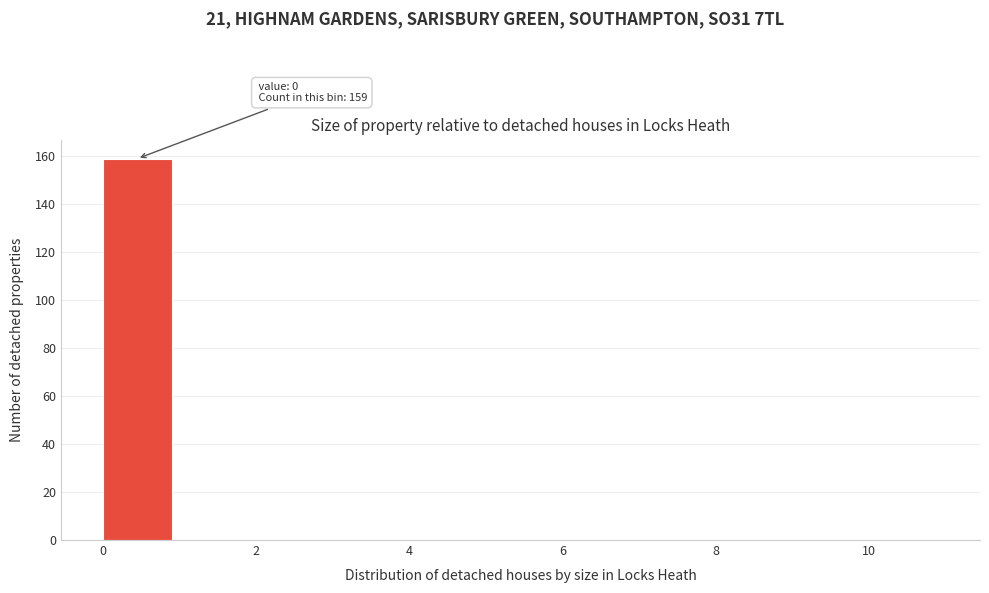

Which range on the x-axis has the tallest bar?

0 to 1